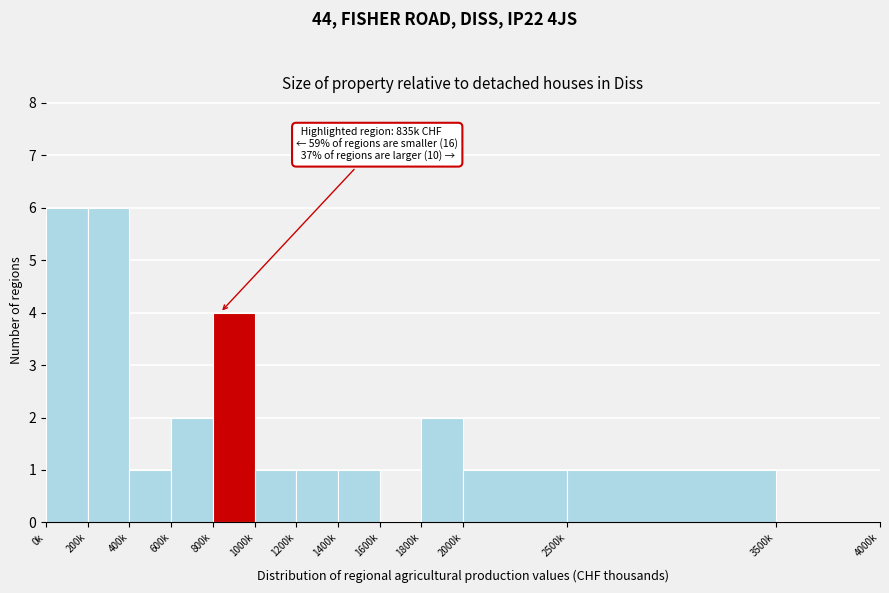

Reading left to right, what are all the values shown in this chart?

0k=6	200k=6	400k=1	600k=2	800k=4	1000k=1	1200k=1	1400k=1	1600k=0	1800k=2	2000k=1	2500k=1	3500k=0